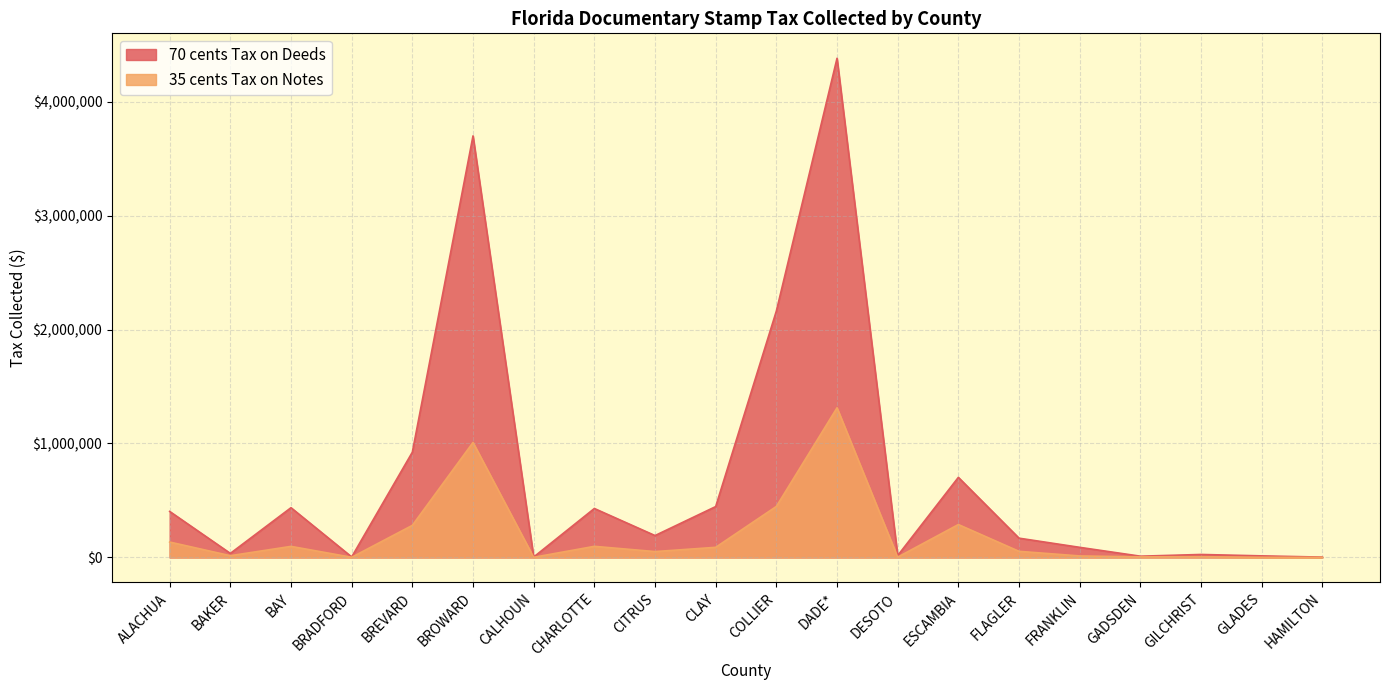

What is the minimum value shown in the chart?

345.1